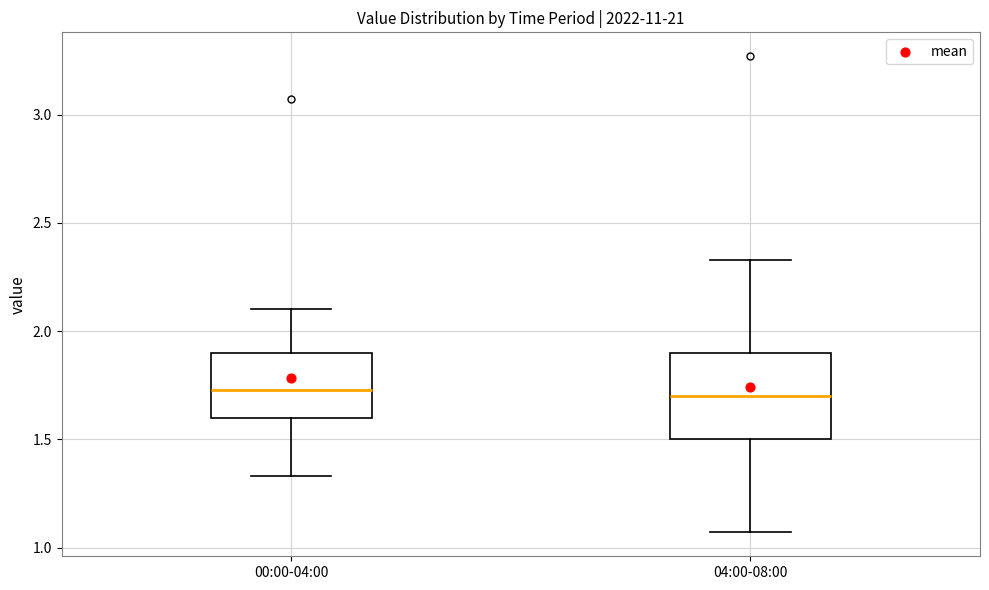

Which box is the tallest, from its lower edge to its upper edge?

04:00-08:00